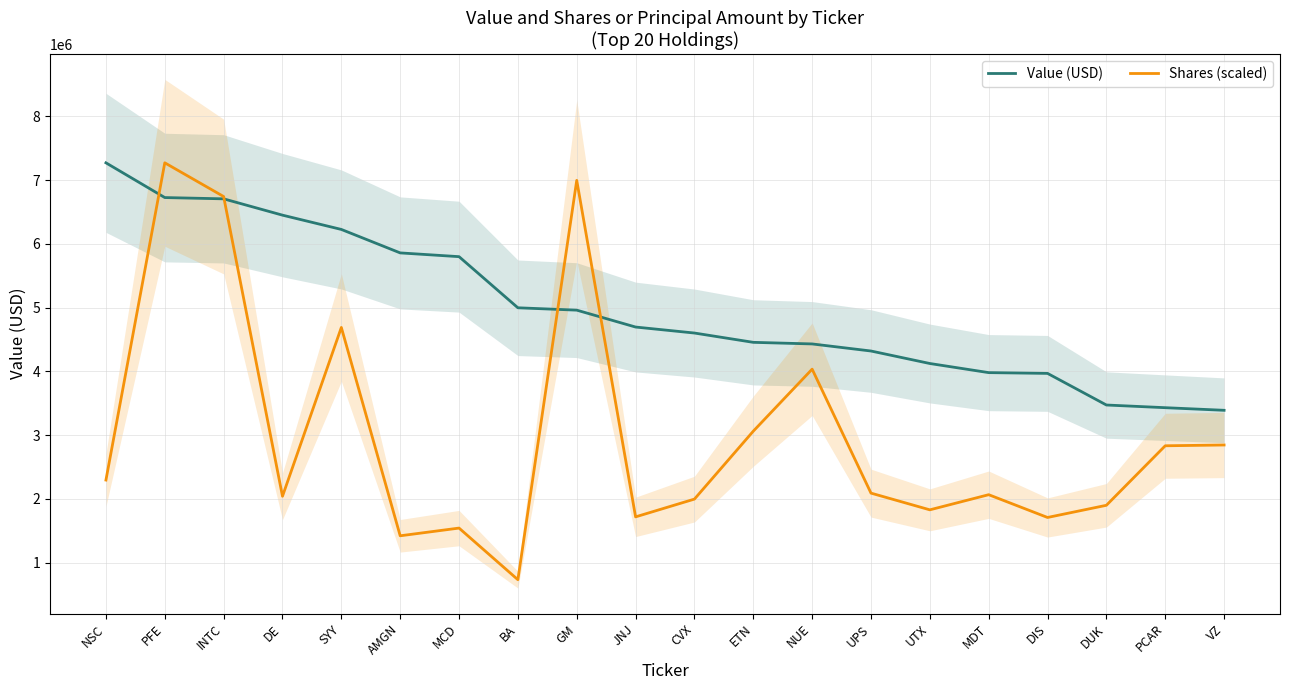

True or false: Shares (scaled) has more than 2 interior local peaks.

True